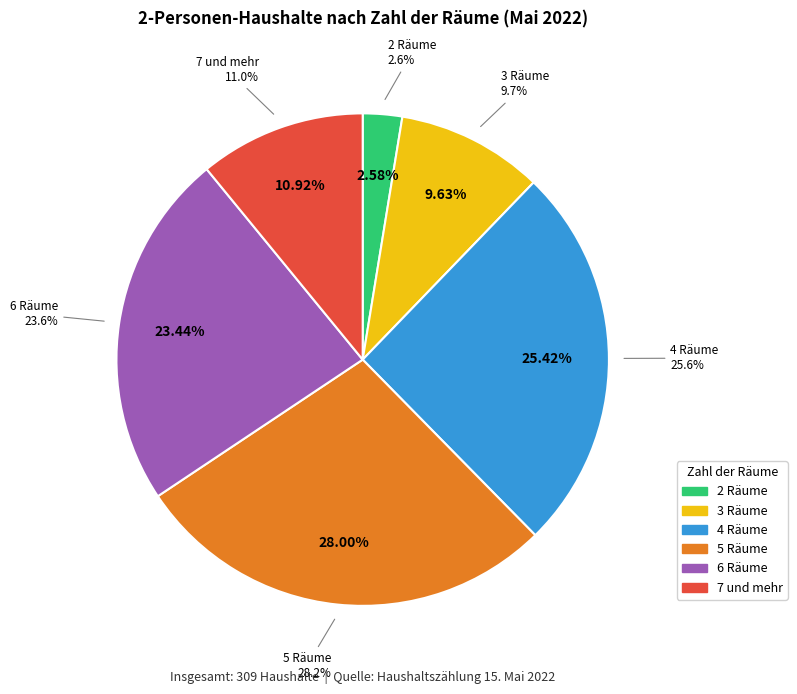

How many slices are in this pie chart?

5